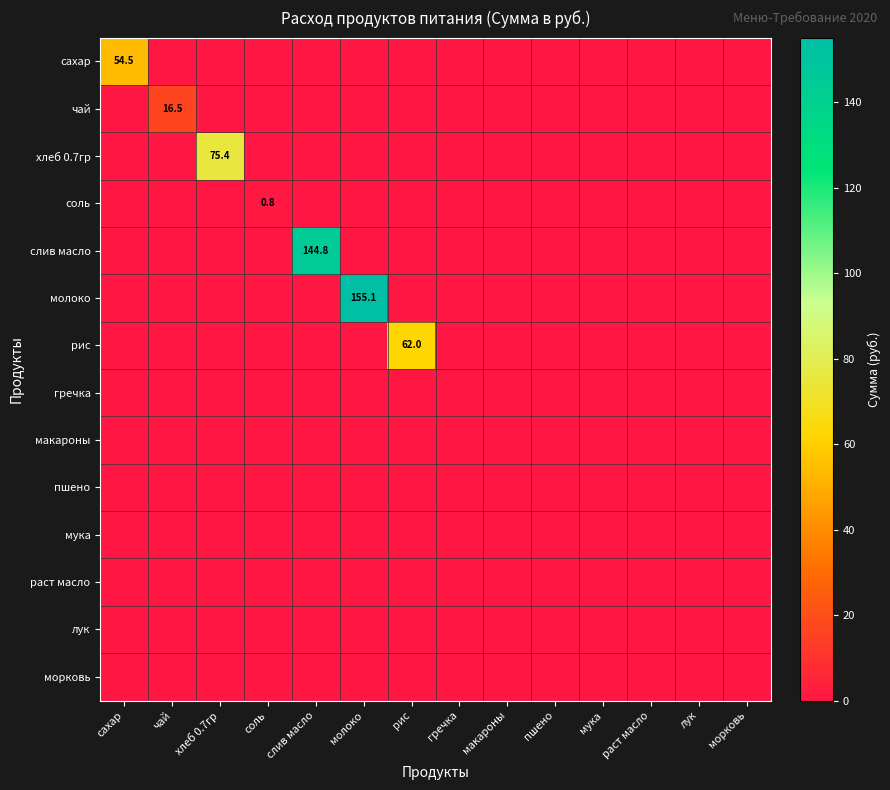

True or false: молоко has a value of 272.6 at молоко.

False